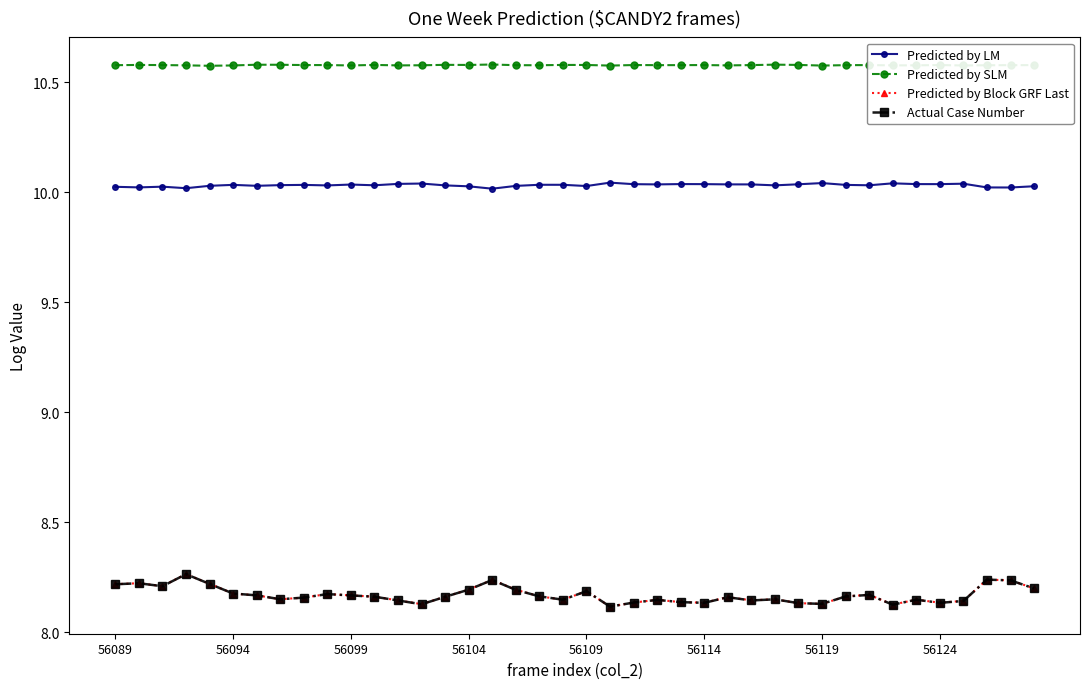

True or false: Actual Case Number and Predicted by LM intersect in this chart.

False